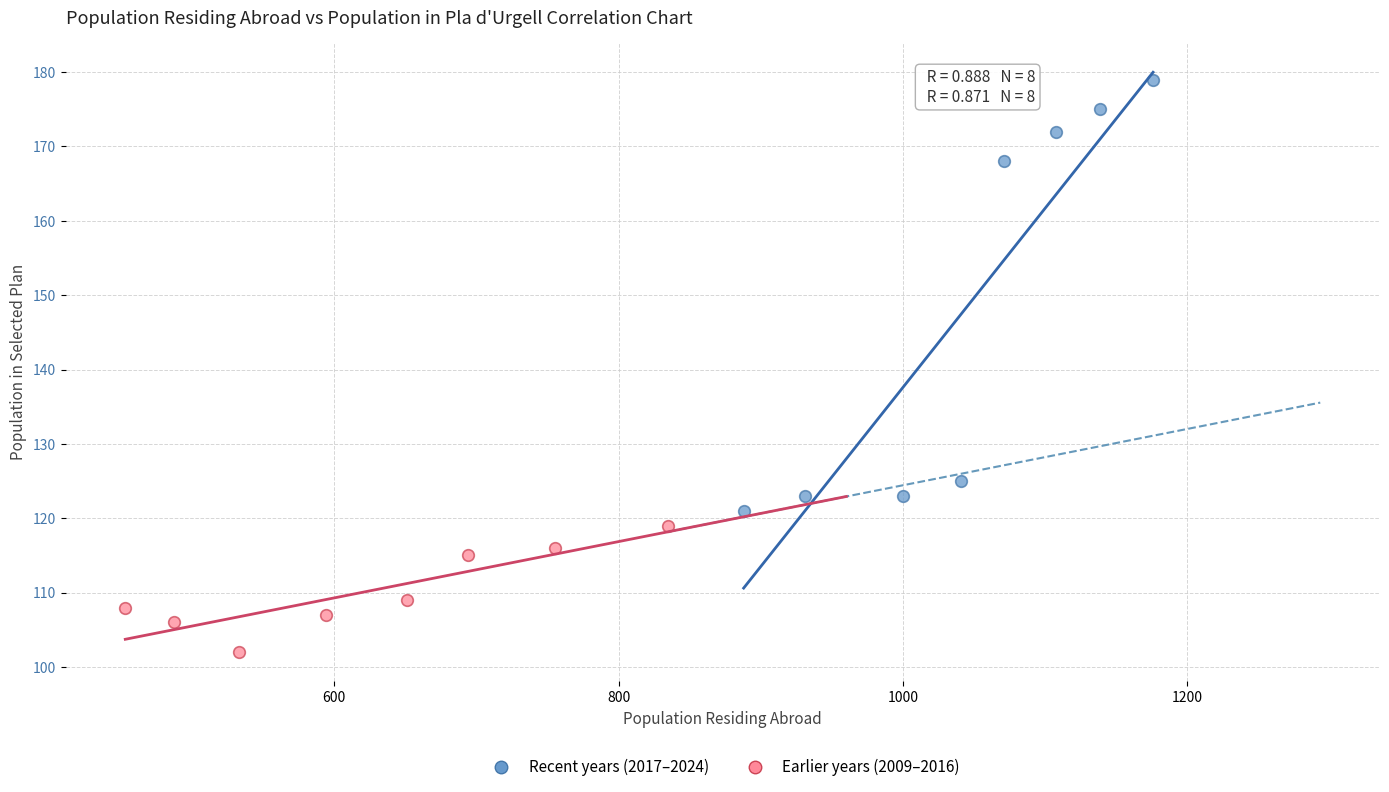

Which series contains the highest Y value?

Recent years (2017–2024)